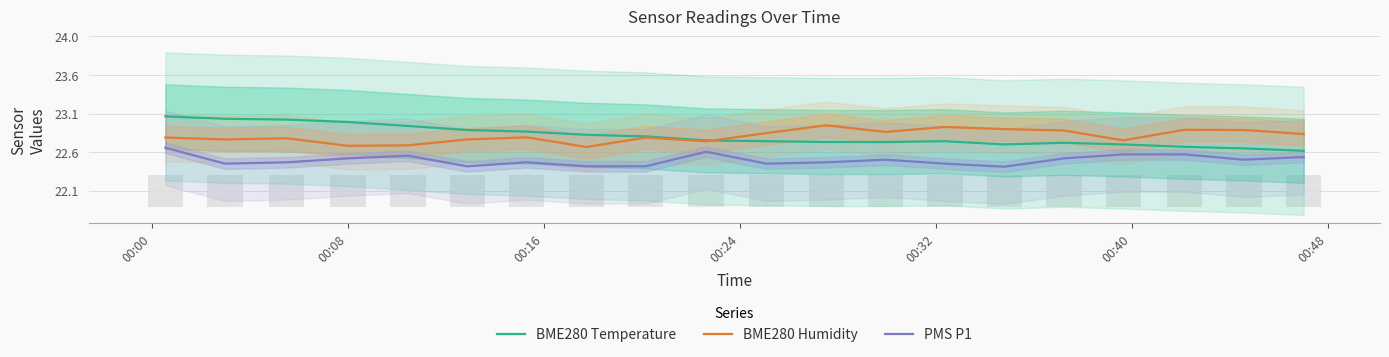

Is the value of BME280 Humidity at 19 greater than the value of BME280 Temperature at 9?

Yes